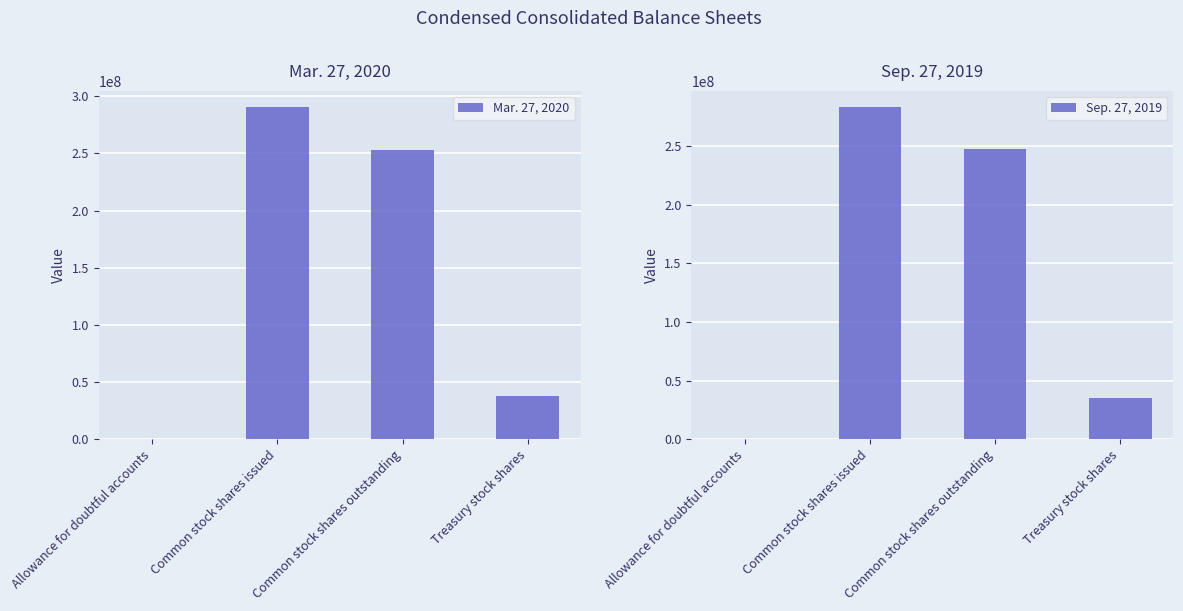

Are the bars grouped side by side (vs. stacked)?

Yes